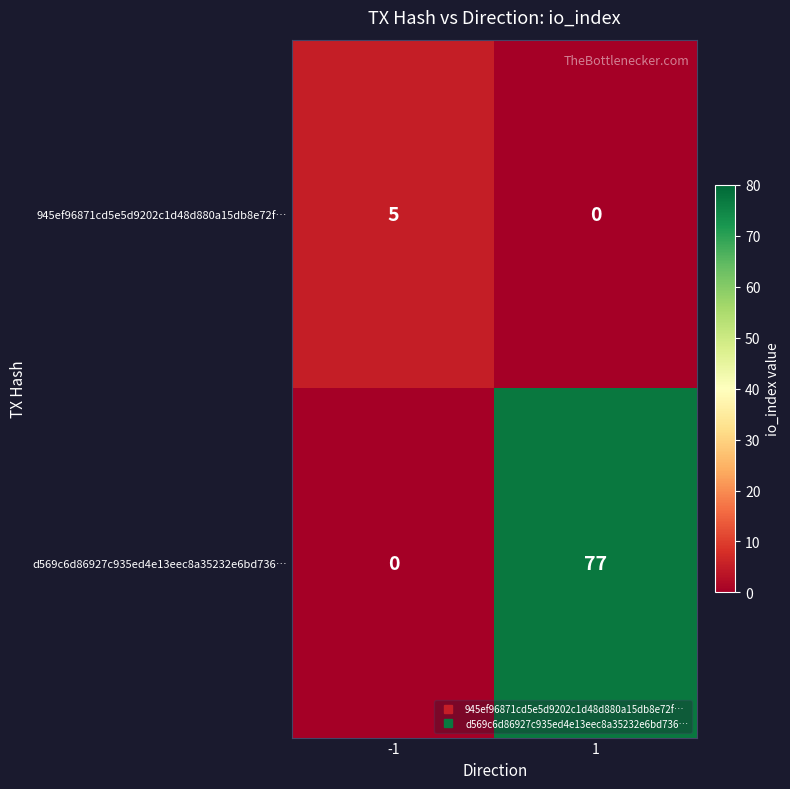

The d569c6d86927c935ed4e13eec8a35232e6bd736… series shows 111 at 1. True or false?

False